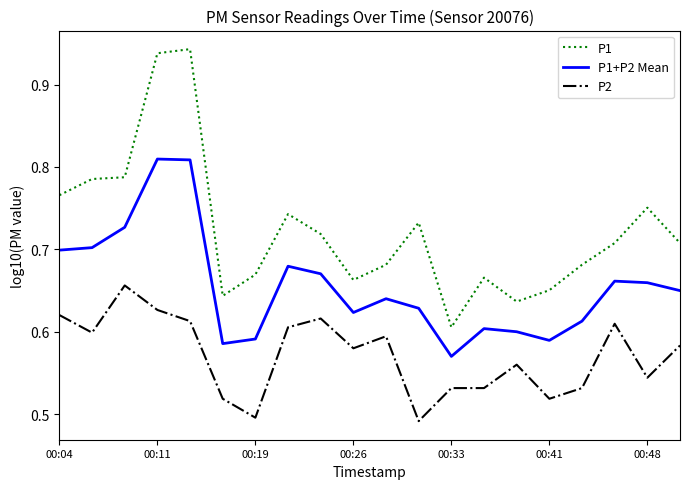

Which series has the widest spread of values?

P1